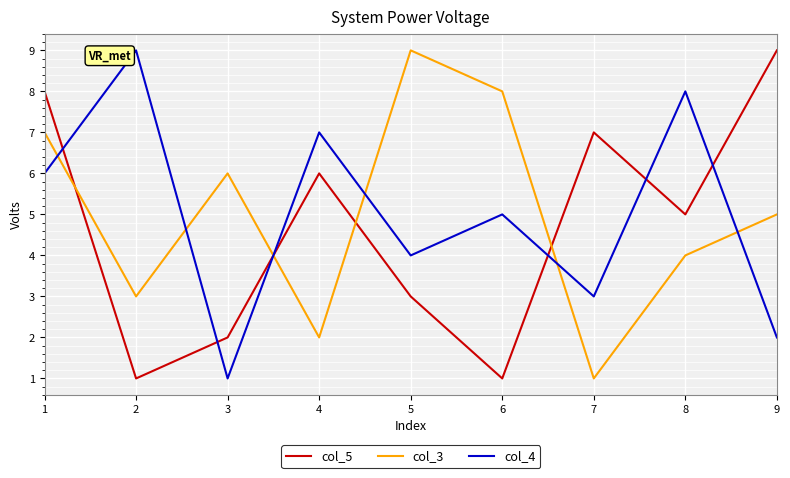

Where do col_3 and col_5 first cross each other?

1 and 2